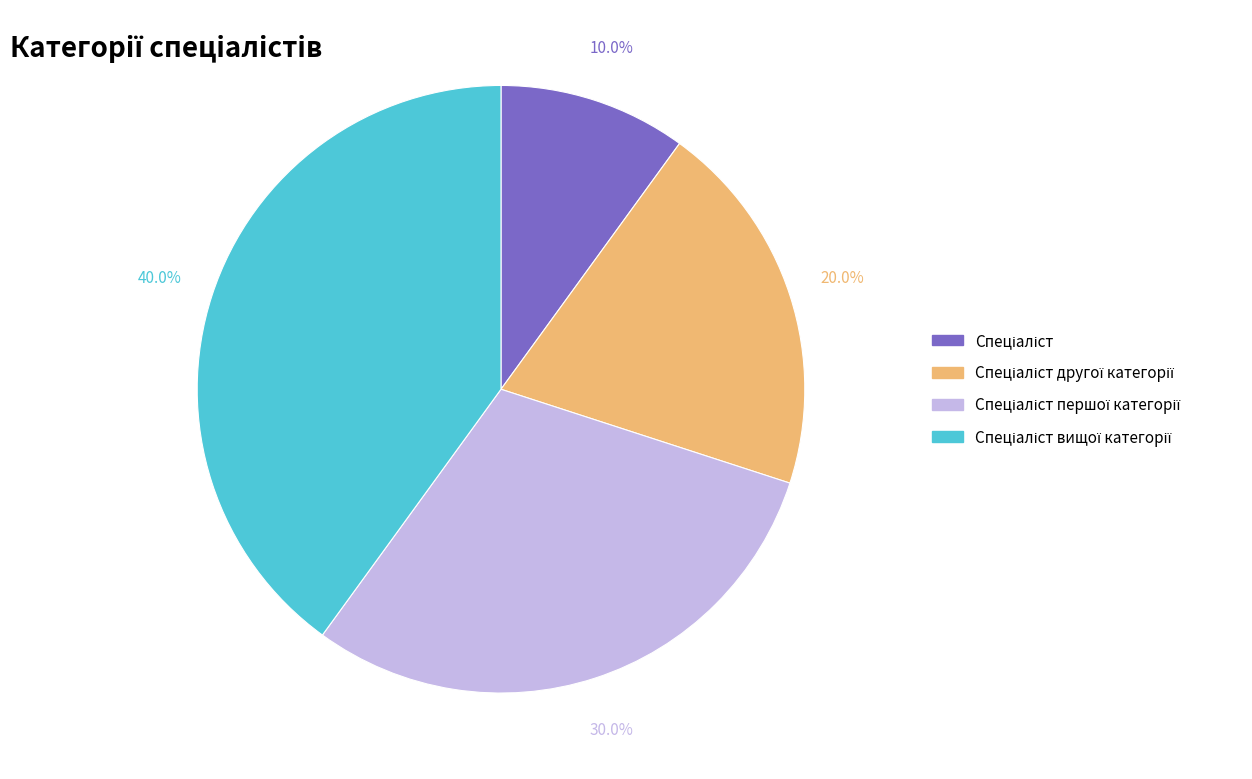

Is there a majority slice in this chart?

No